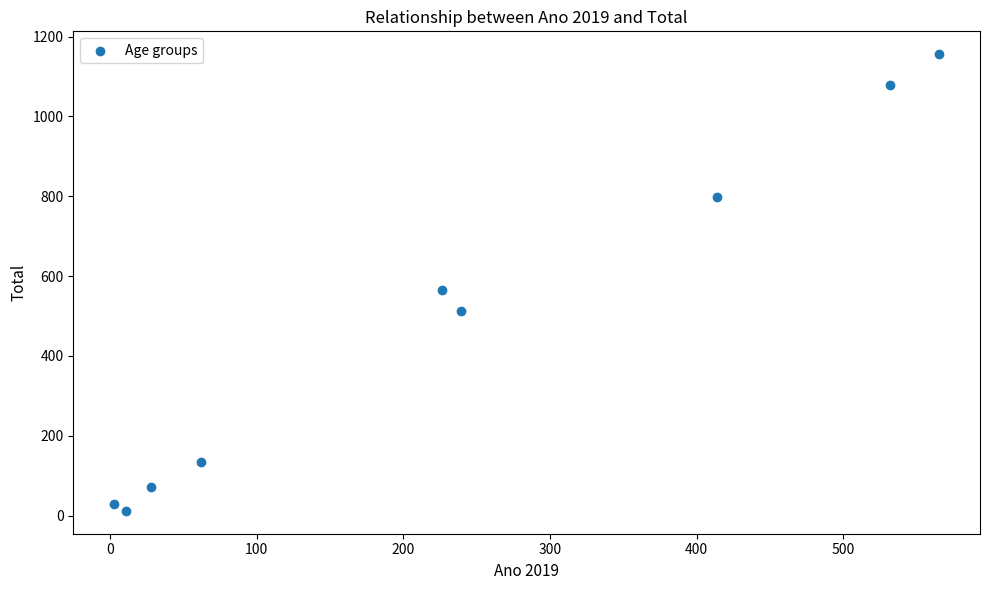

What Y value in the scatter plot is closest to 584?

566